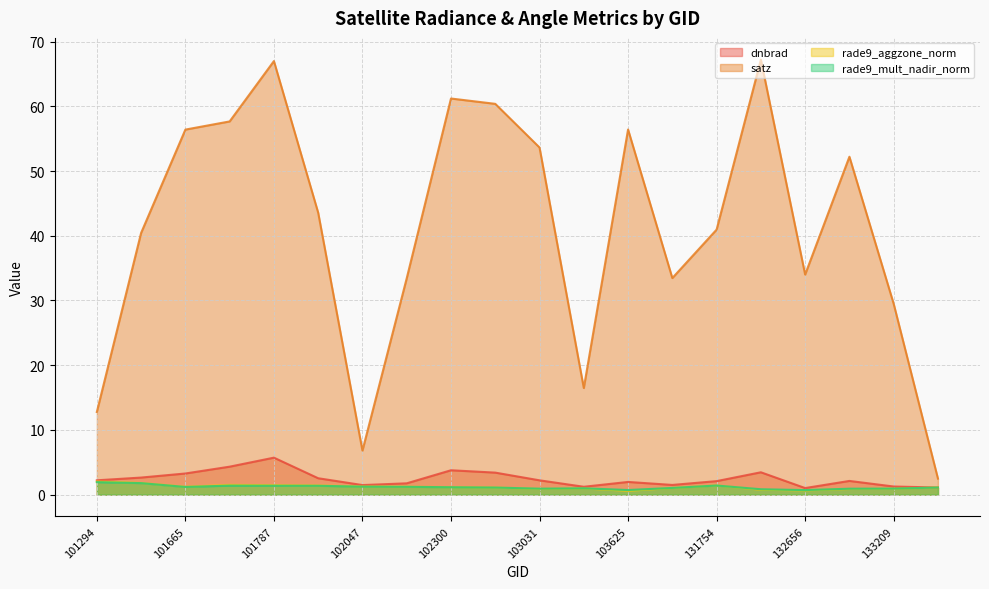

Reading left to right, transcribe all the data shown in this chart.

dnbrad: 101294=2.2	101543=2.6	101665=3.3	101673=4.3	101787=5.7	101796=2.5	102047=1.5	102168=1.8	102300=3.8	103023=3.4	103031=2.2	103388=1.2	103625=2.0	104104=1.5	131754=2.1	132111=3.5	132656=1.0	132835=2.1	133209=1.3	133392=1.1
satz: 101294=12.8	101543=40.4	101665=56.4	101673=57.7	101787=67.0	101796=43.6	102047=6.8	102168=33.4	102300=61.2	103023=60.4	103031=53.6	103388=16.5	103625=56.4	104104=33.5	131754=40.9	132111=67.2	132656=34.0	132835=52.2	133209=29.5	133392=2.5
rade9_aggzone_norm: 101294=2.0	101543=1.8	101665=1.2	101673=1.5	101787=1.5	101796=1.4	102047=1.3	102168=1.2	102300=1.2	103023=1.1	103031=0.9	103388=1.0	103625=0.6	104104=1.0	131754=1.4	132111=0.8	132656=0.7	132835=0.9	133209=0.9	133392=1.1
rade9_mult_nadir_norm: 101294=1.9	101543=1.8	101665=1.2	101673=1.4	101787=1.4	101796=1.4	102047=1.2	102168=1.2	102300=1.1	103023=1.1	103031=0.9	103388=1.0	103625=0.7	104104=1.0	131754=1.4	132111=0.8	132656=0.7	132835=0.9	133209=0.9	133392=1.1